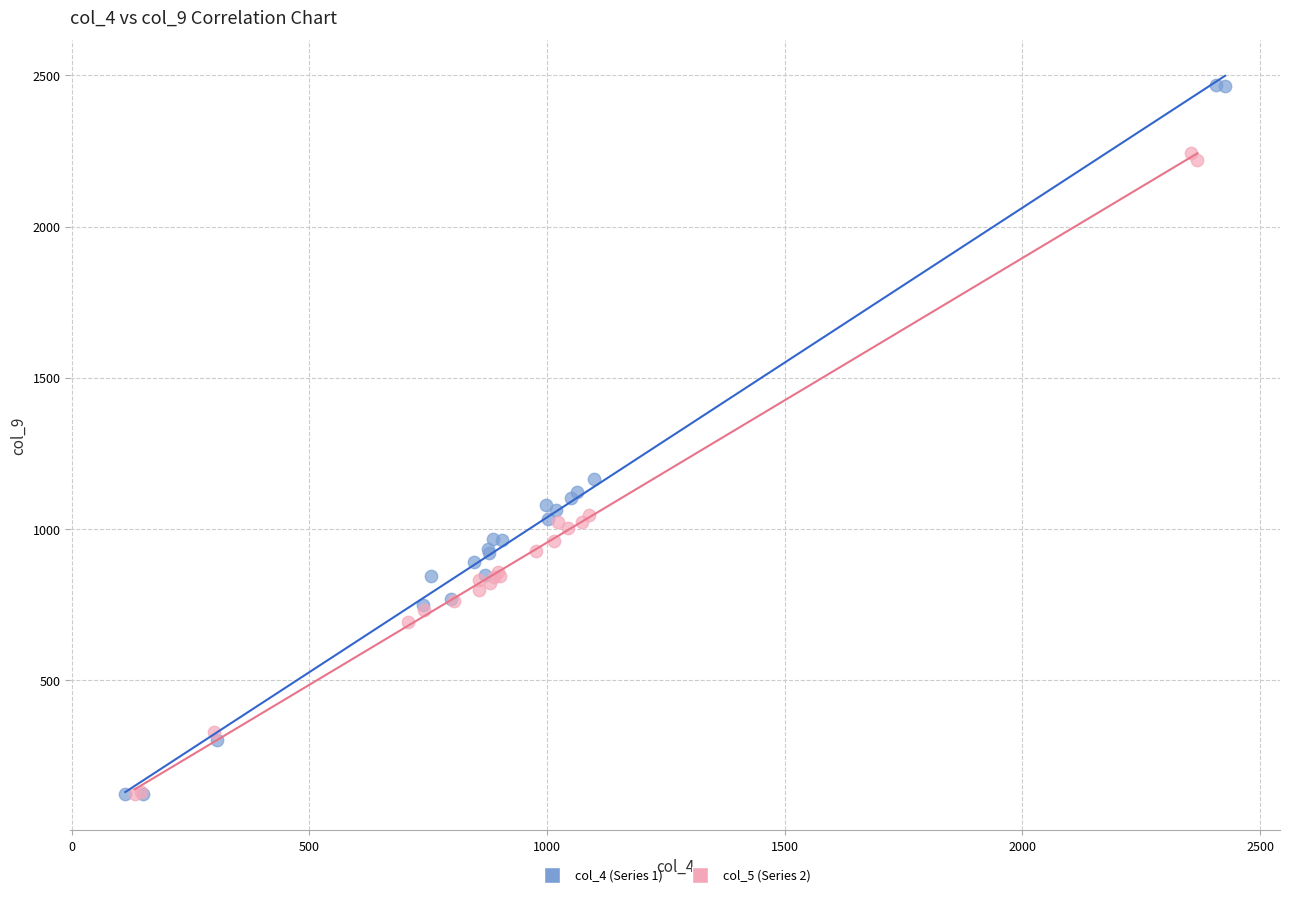

Which series has the widest spread of Y values?

col_4 (Series 1)